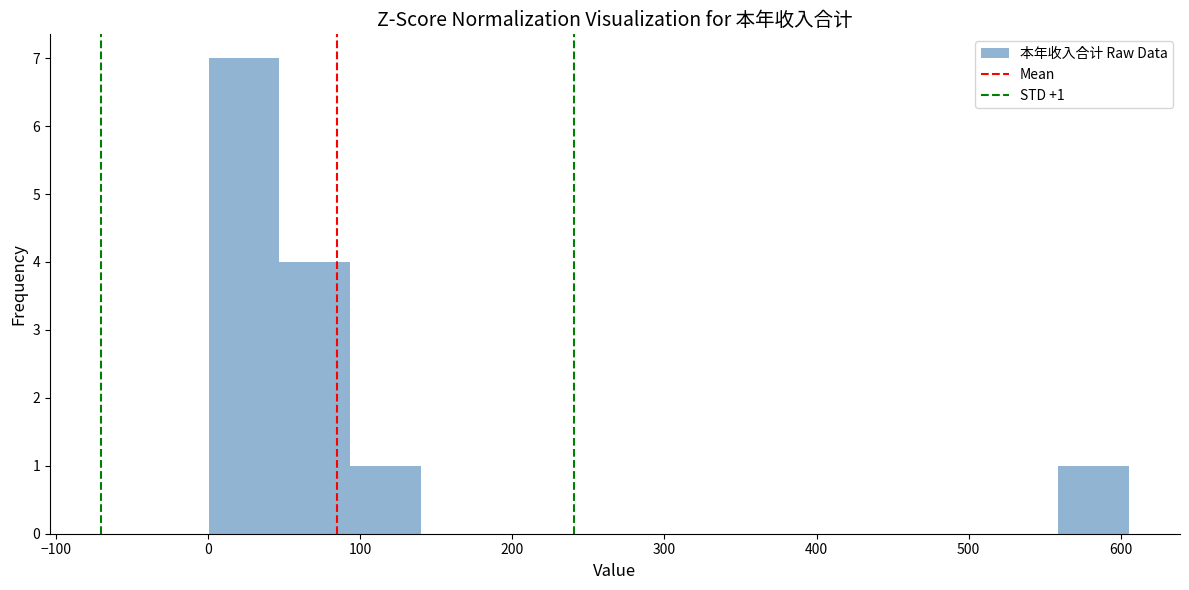

Over which range of the x-axis is the bar tallest?

0 to 50